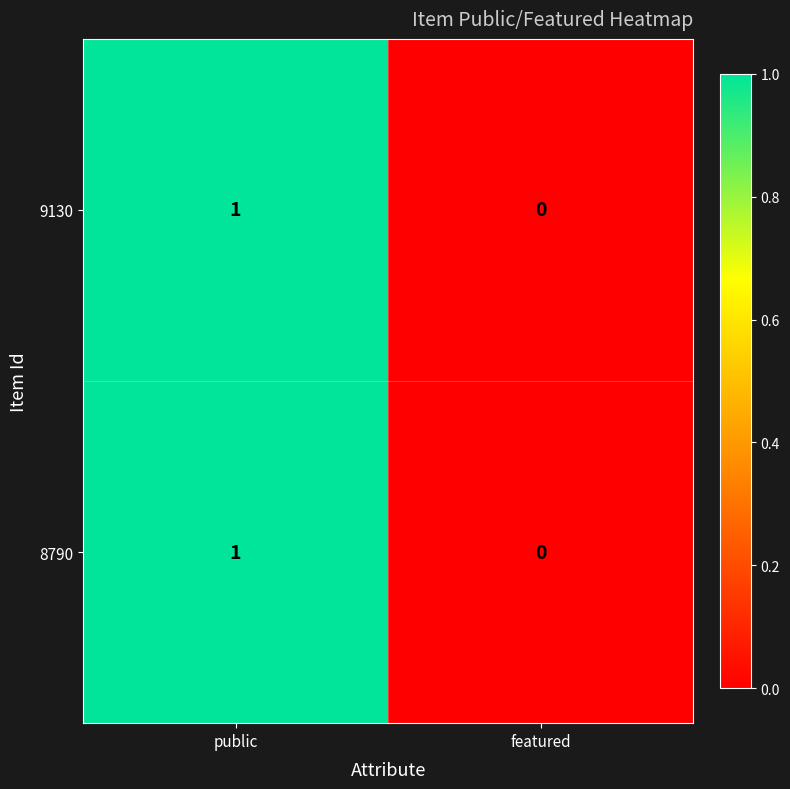

Reading left to right, list all the values displayed in this chart.

9130: public=1	featured=0
8790: public=1	featured=0